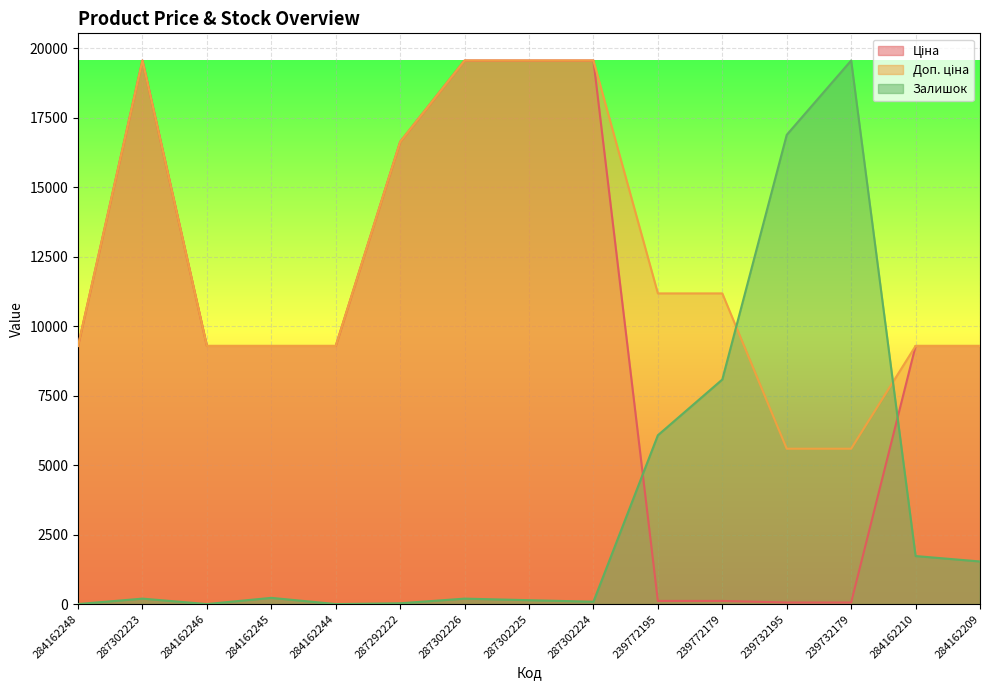

List the series in order of their peak value, lowest first.

Ціна, Доп. ціна, Залишок